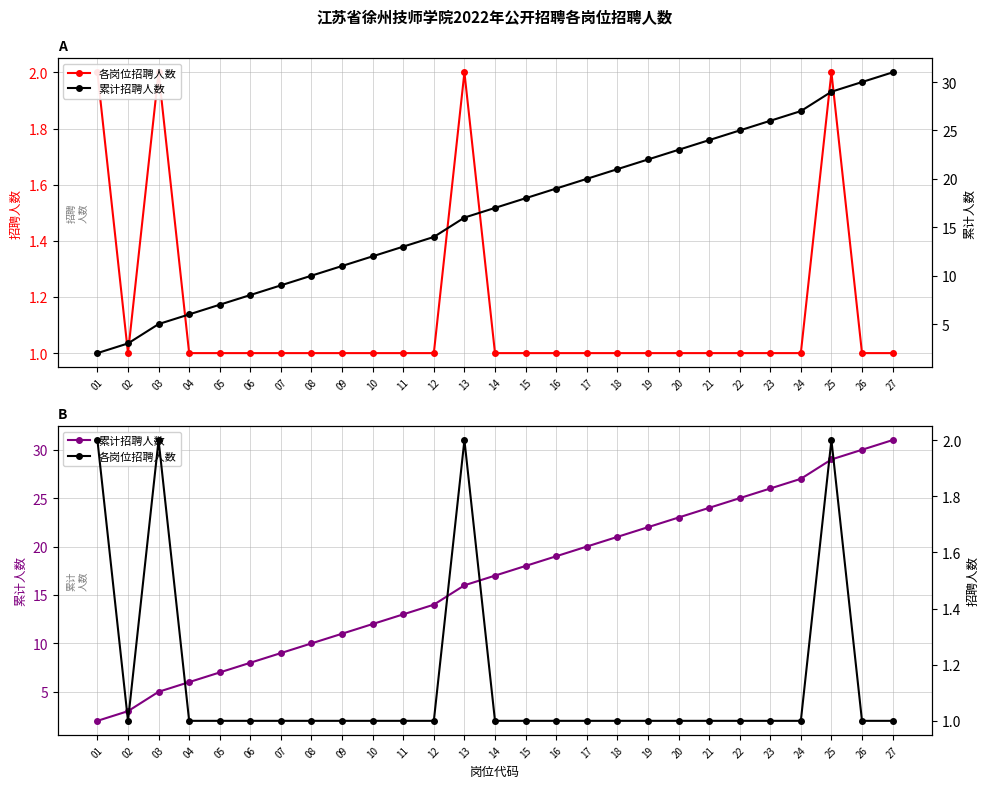

The 各岗位招聘人数 series shows 2 at 13. True or false?

True